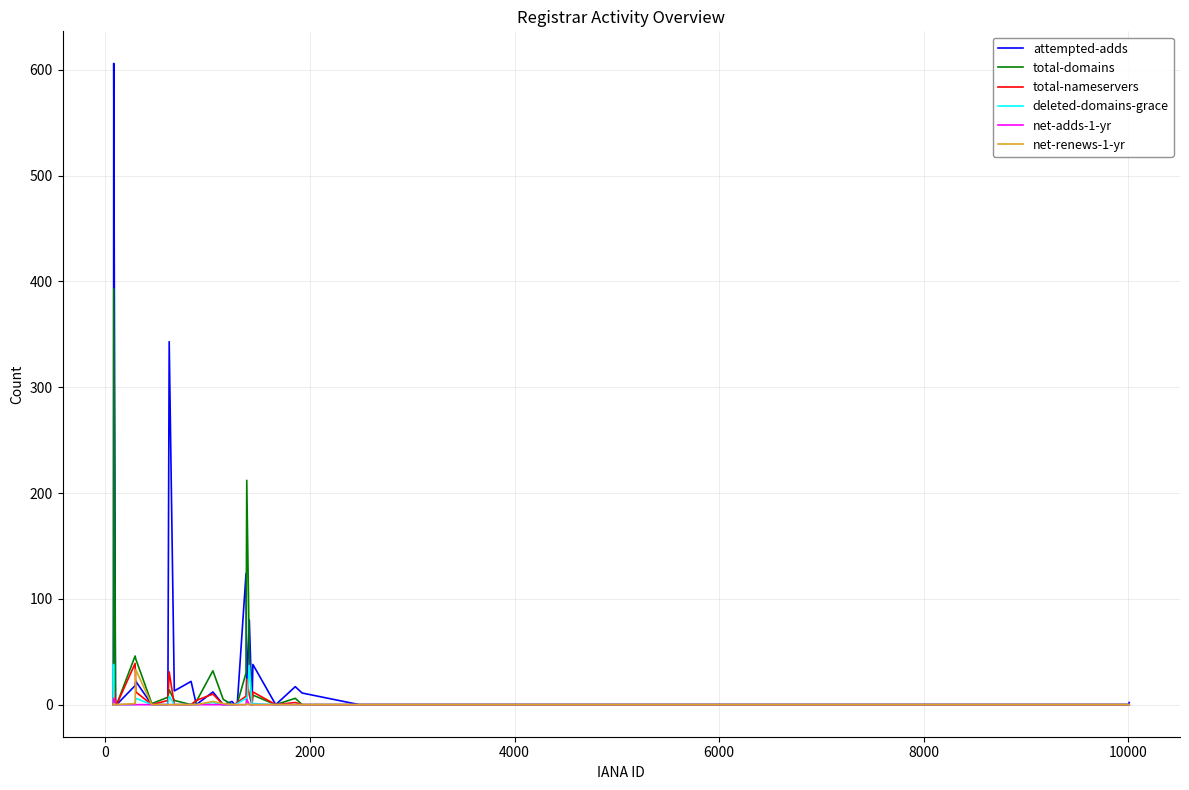

What is the greatest value displayed?

606